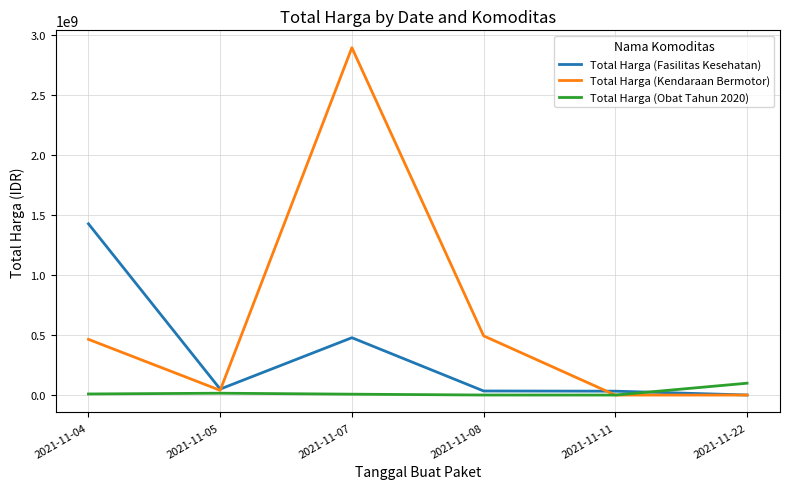

Which series has the largest total across all categories?

Total Harga (Kendaraan Bermotor)